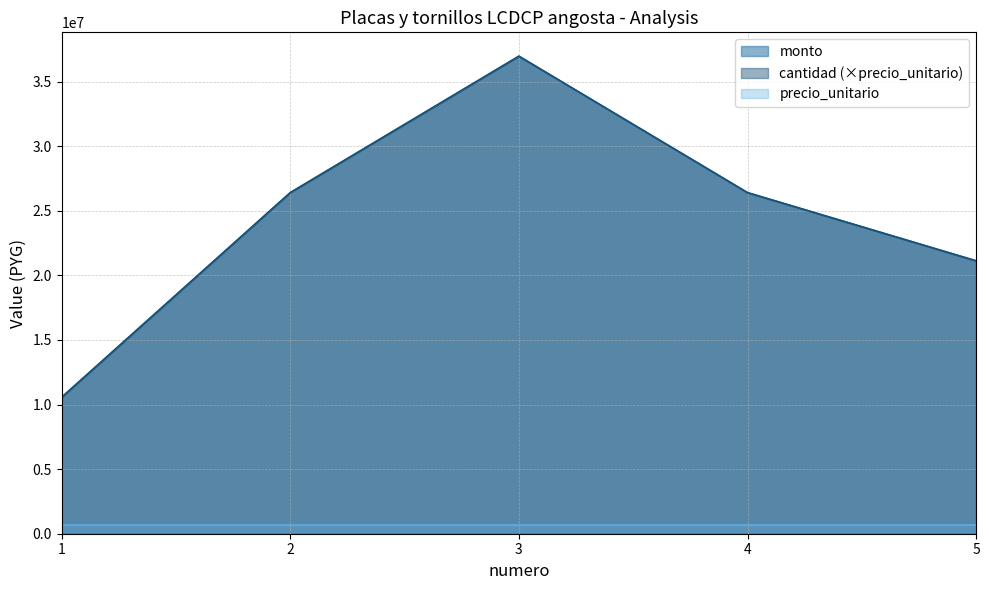

Where is cantidad nearest to the value 23760000?

2